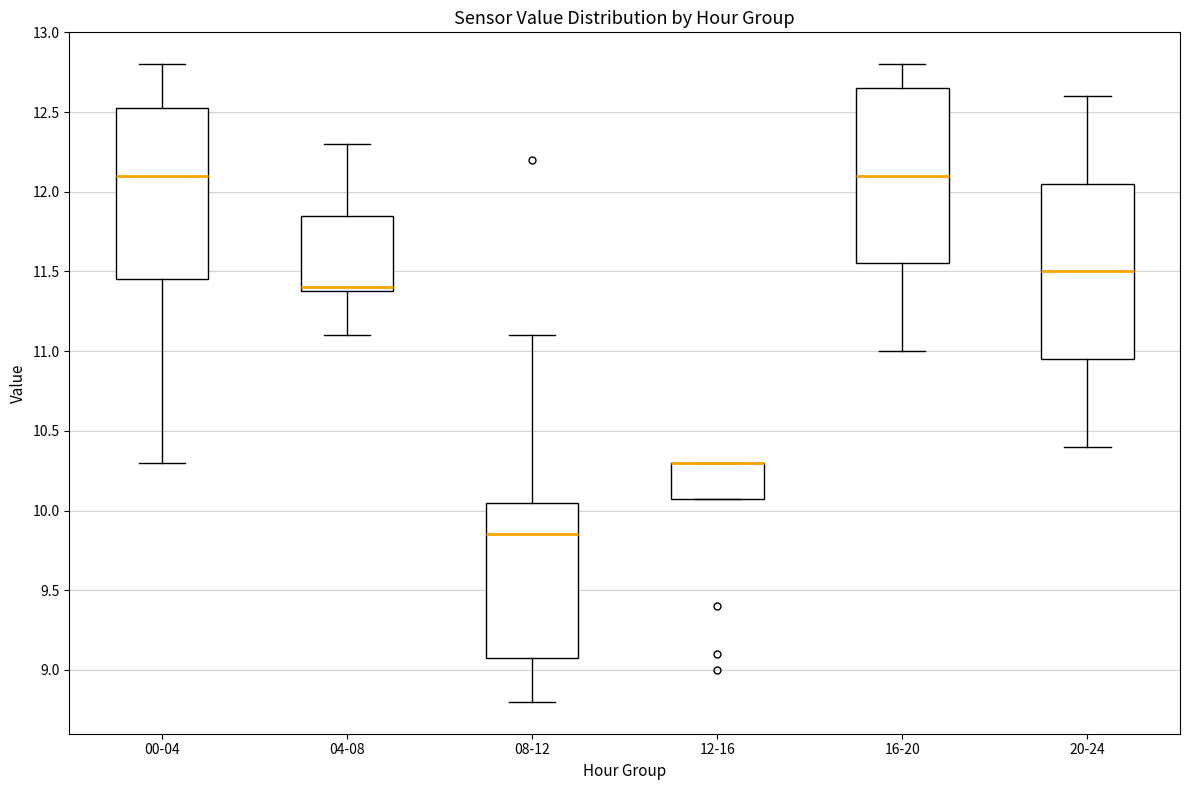

Reading left to right, read every box against the y-axis: the position of its median line, the range the box covers, and the ends of its whiskers. The values are not printed on the chart, so give them approximately, as read against the axis.

00-04: median 12.10, box 11.45 to 12.55, whiskers 10.30 to 12.80
04-08: median 11.40 (just above the box's lower edge), box 11.40 to 11.85, whiskers 11.10 to 12.30
08-12: median 9.85, box 9.10 to 10.05, whiskers 8.80 to 11.10
12-16: median 10.30 (drawn on the box's upper edge), box 10.10 to 10.30, whiskers 10.10 to 10.30
16-20: median 12.10, box 11.55 to 12.65, whiskers 11.00 to 12.80
20-24: median 11.50, box 10.95 to 12.05, whiskers 10.40 to 12.60